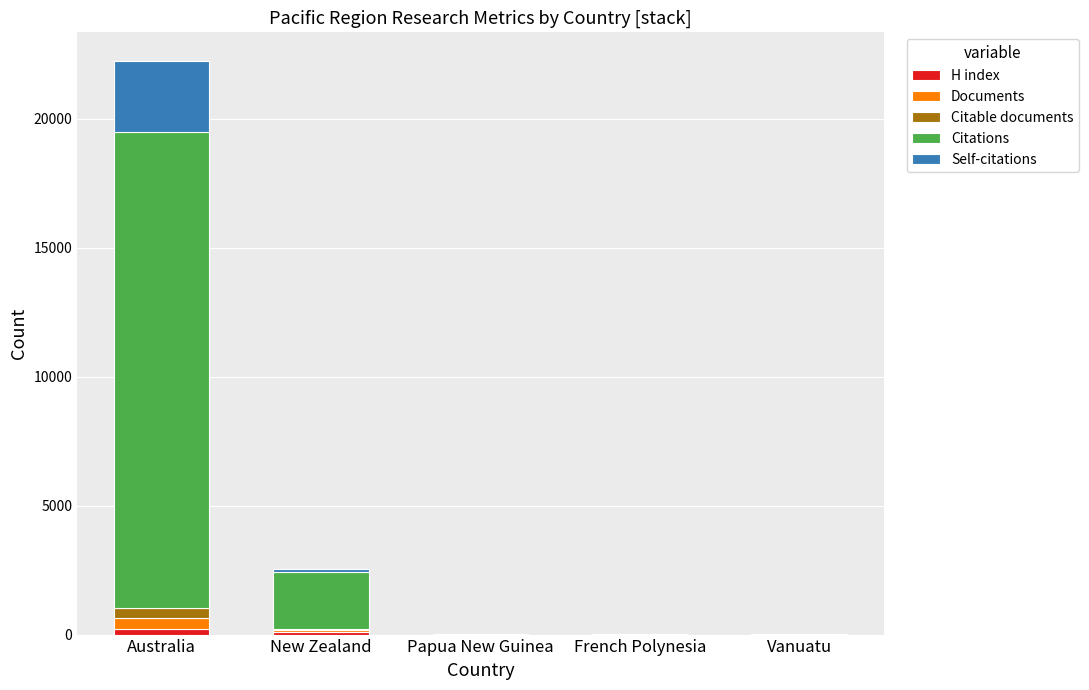

At which category is the sum across all series the highest?

Australia